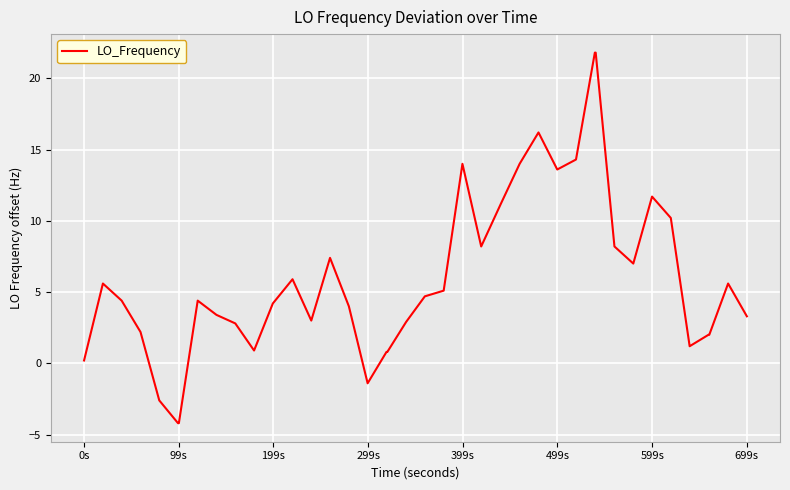

What is the maximum value shown in the chart?

21.8